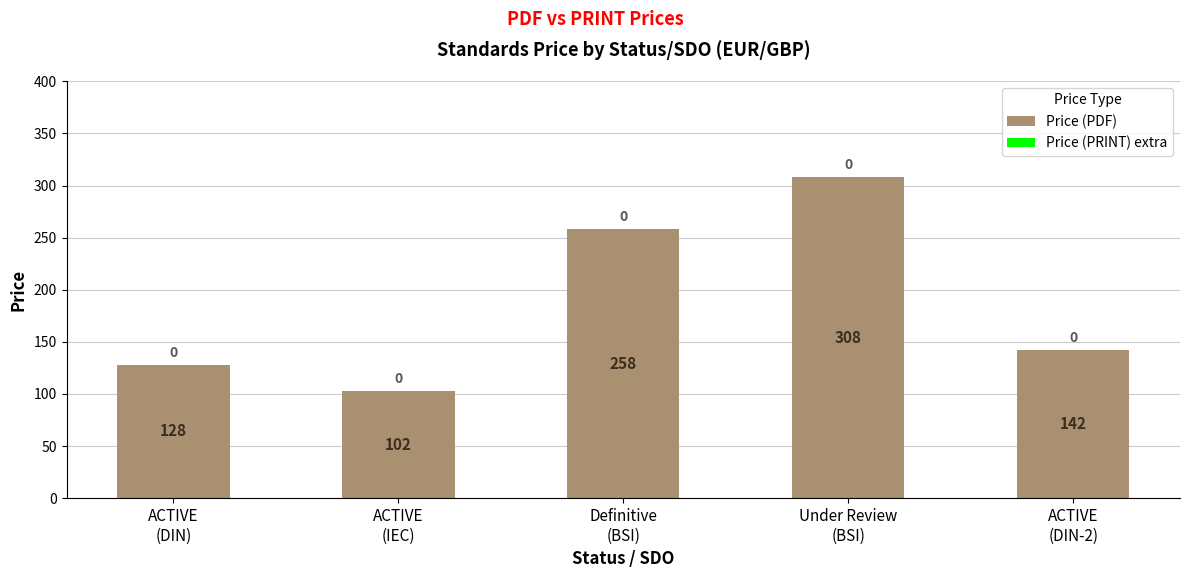

What is the maximum value shown in the chart?

308.0